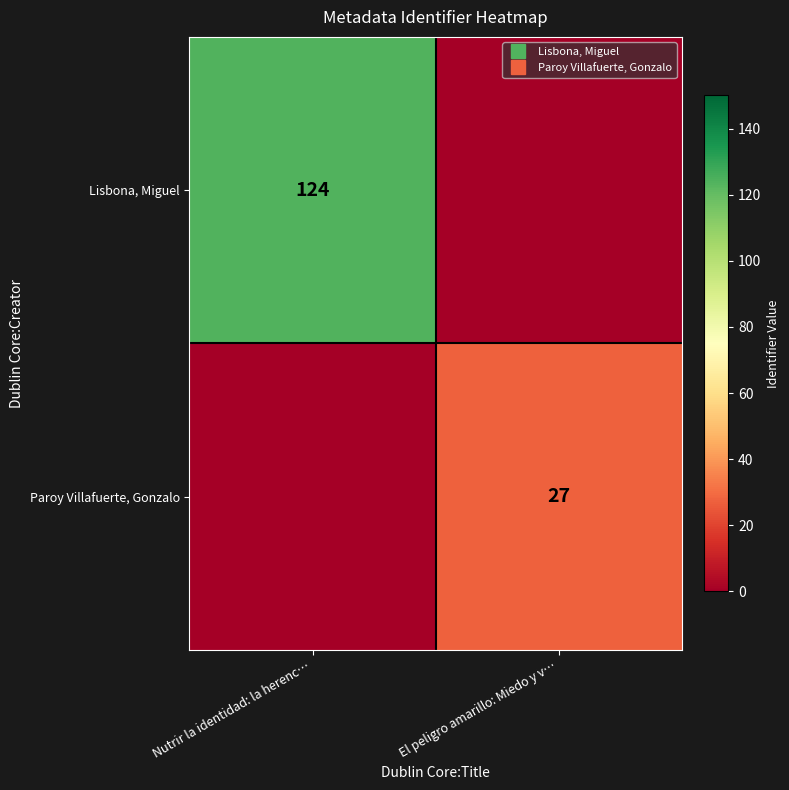

What is the greatest value displayed?

124